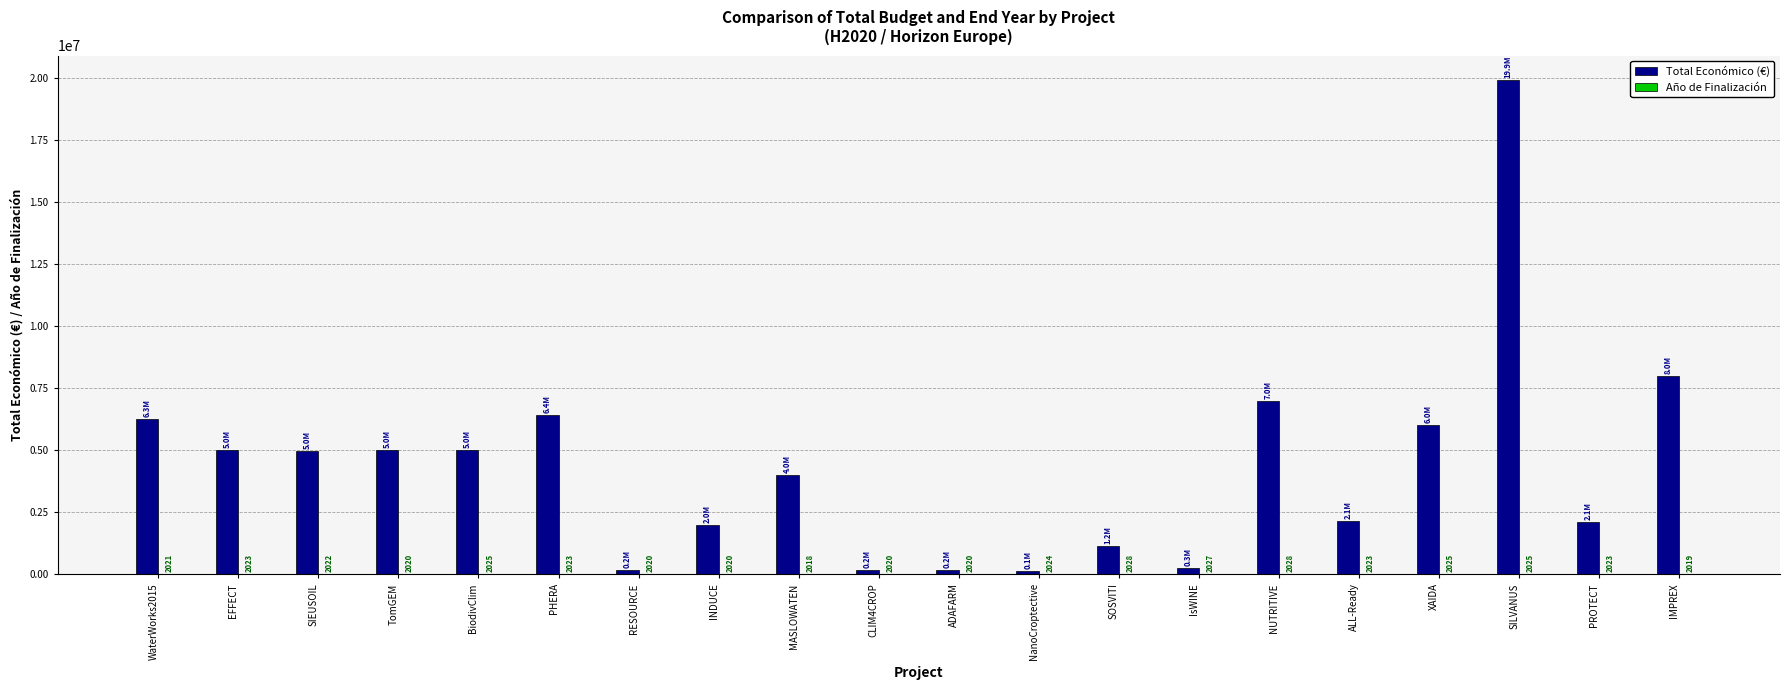

How many categories are shown in the chart?

20